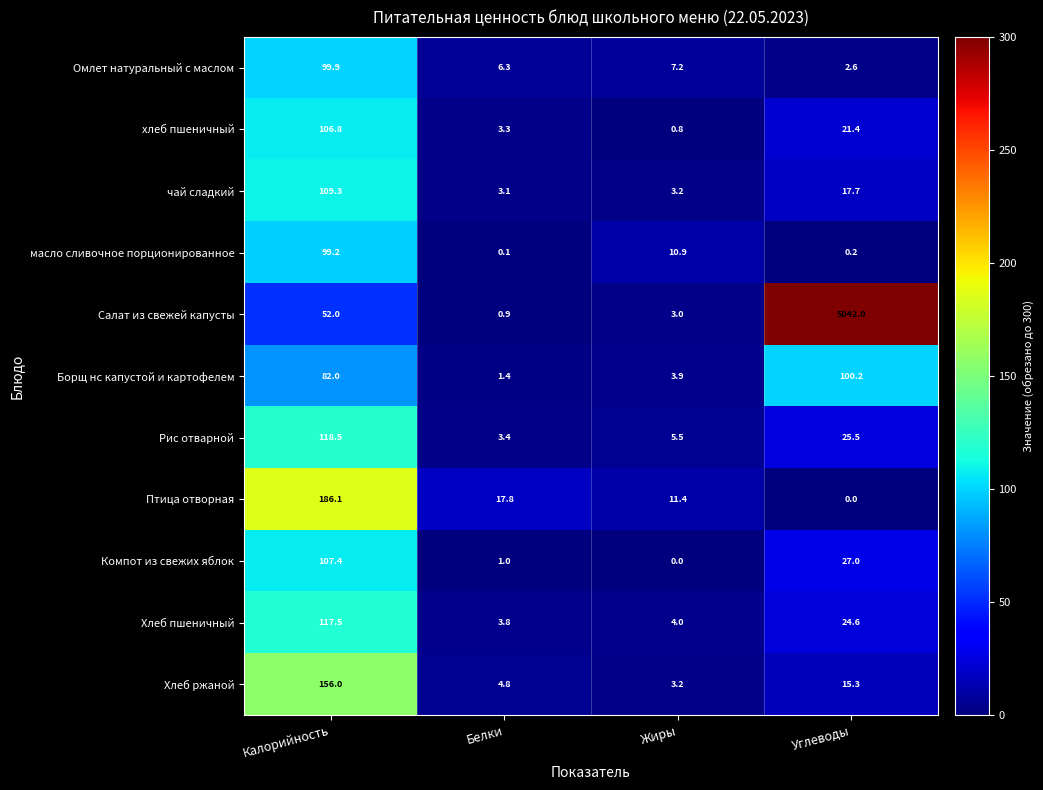

Which series has the largest range (max minus min)?

Салат из свежей капусты